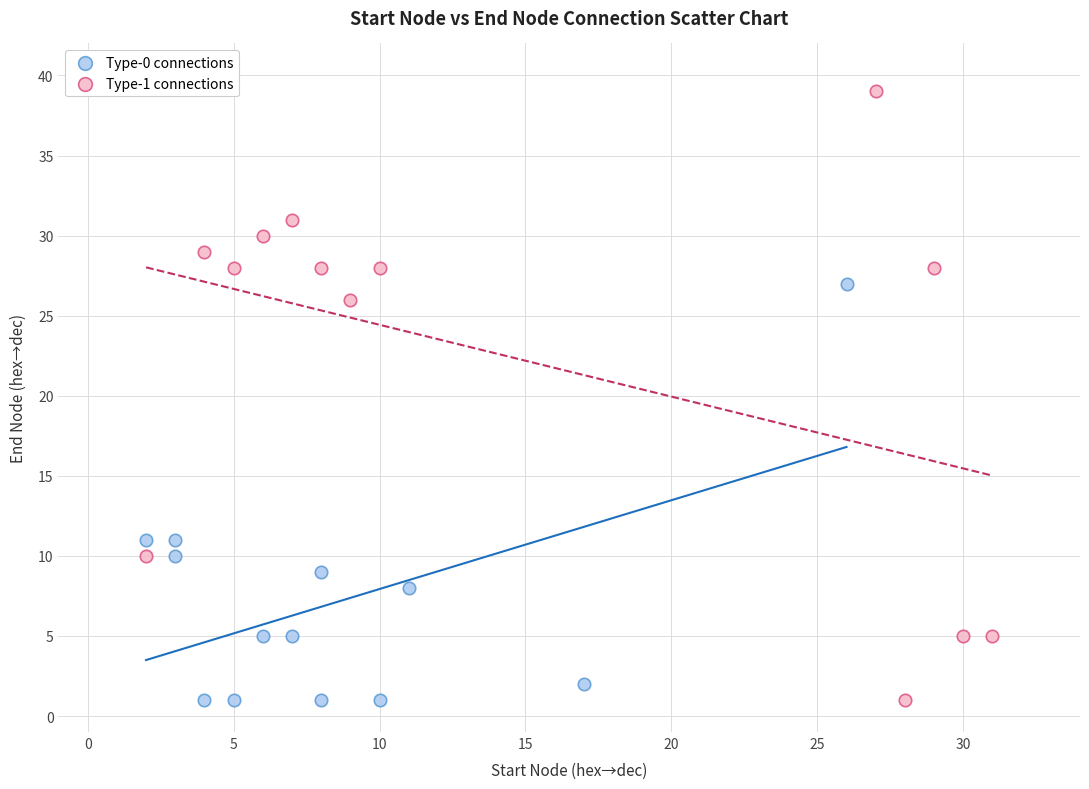

Which series has the largest Y range (max minus min)?

Type-1 connections